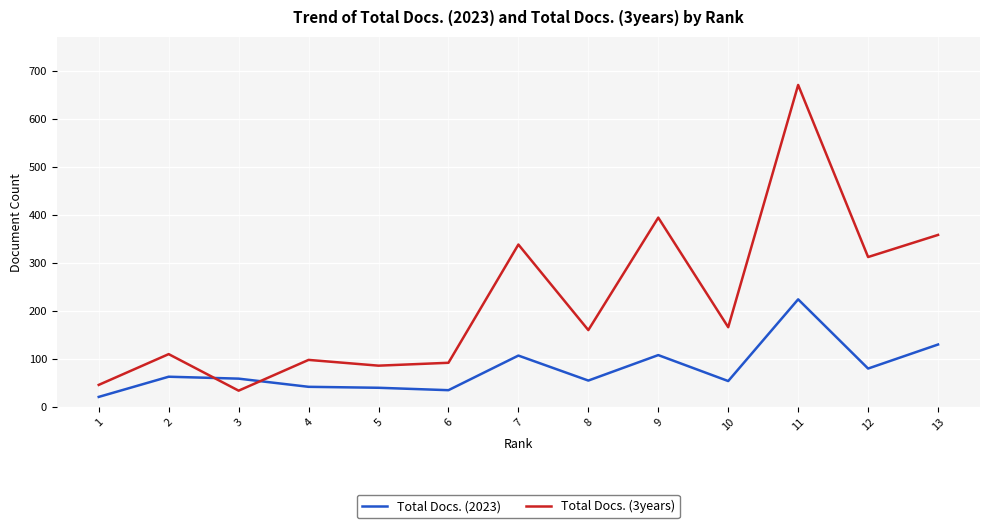

True or false: Total Docs. (3years) and Total Docs. (2023) cross at least once.

True